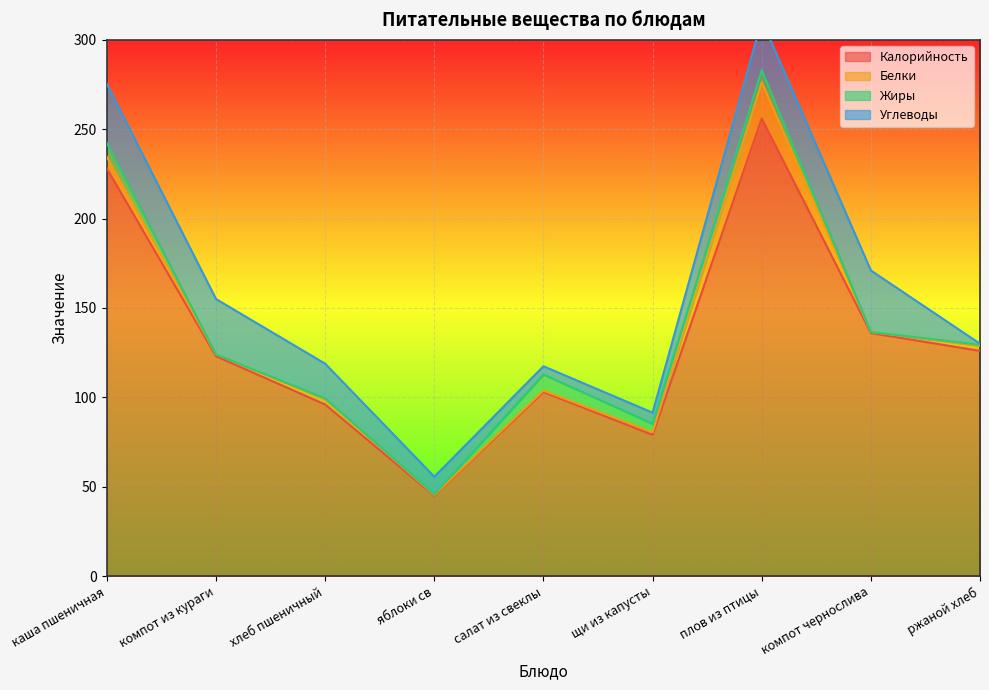

What is the spread (max minus min) of values at каша пшеничная?

221.6